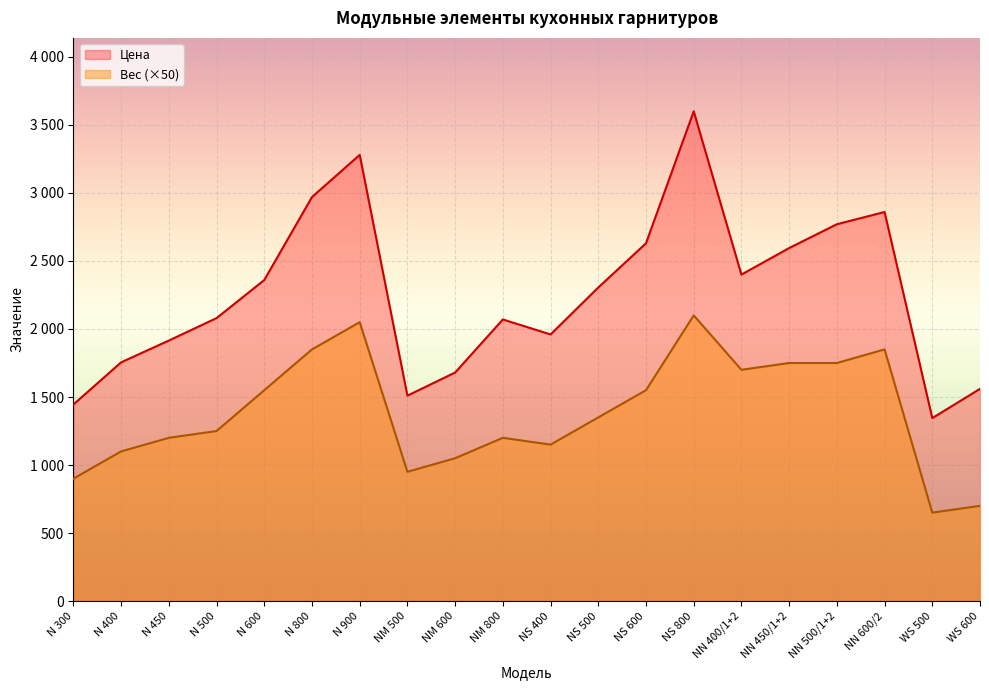

What is the maximum value shown in the chart?

3600